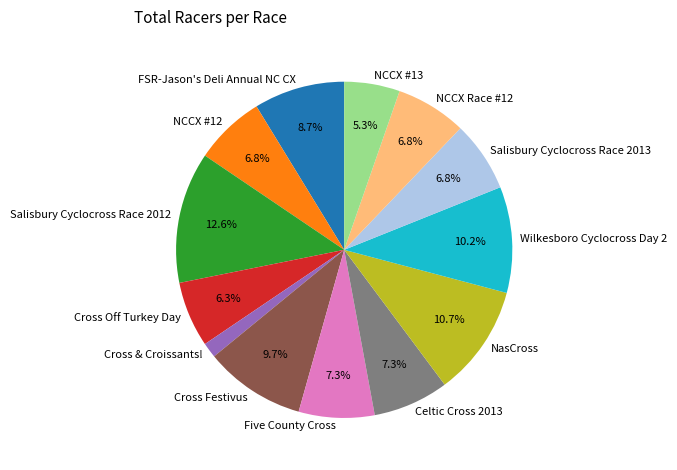

Is there any slice that represents more than half of the pie?

No